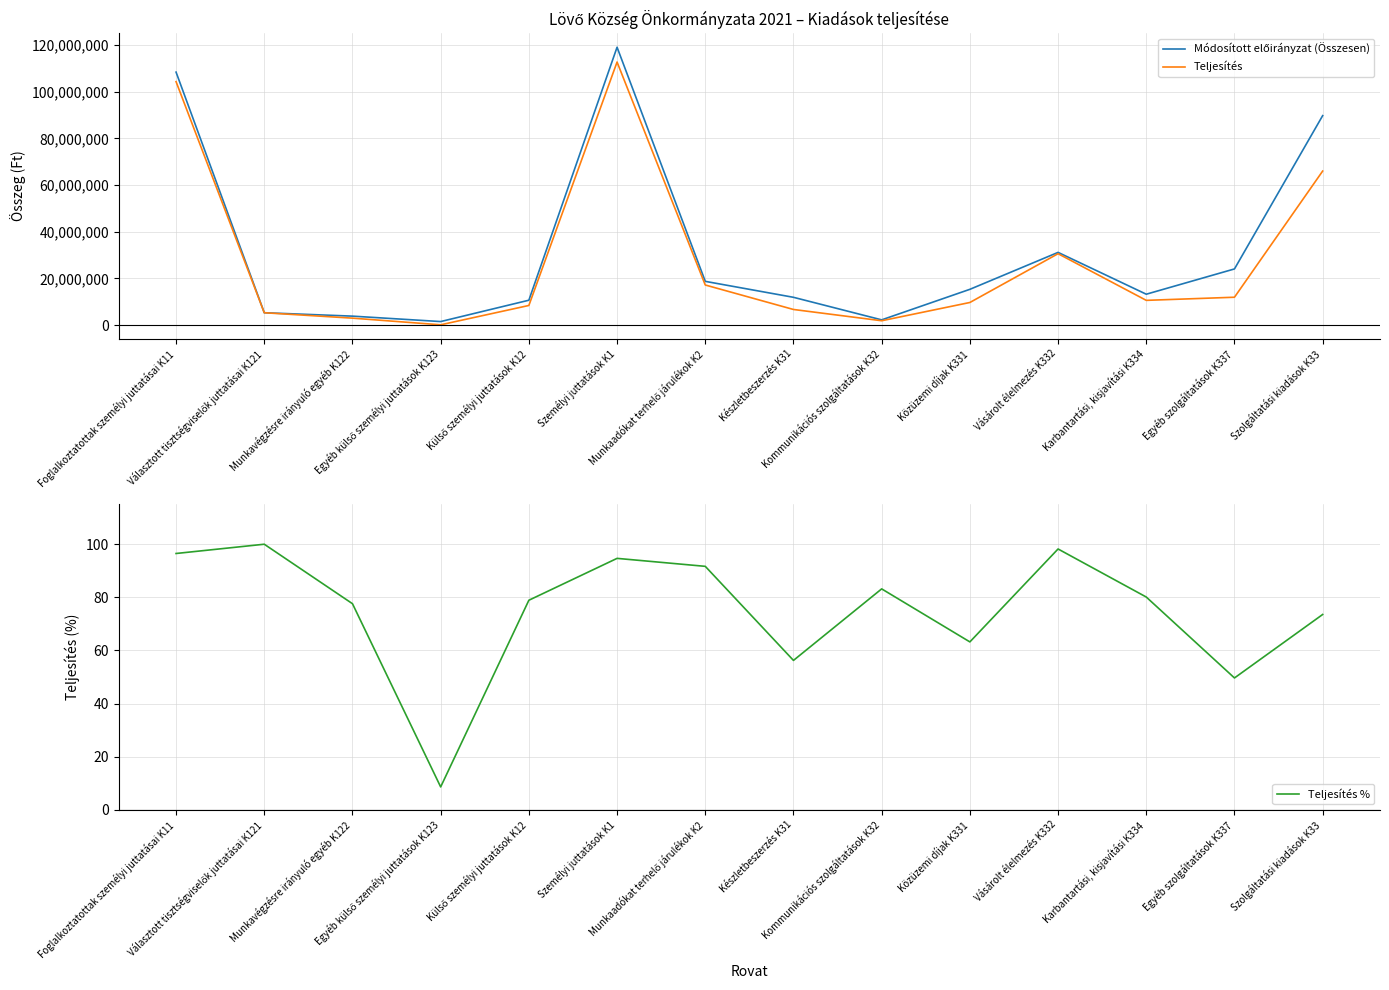

What is the maximum value for Módosított előirányzat (Összesen)?

119004559.0